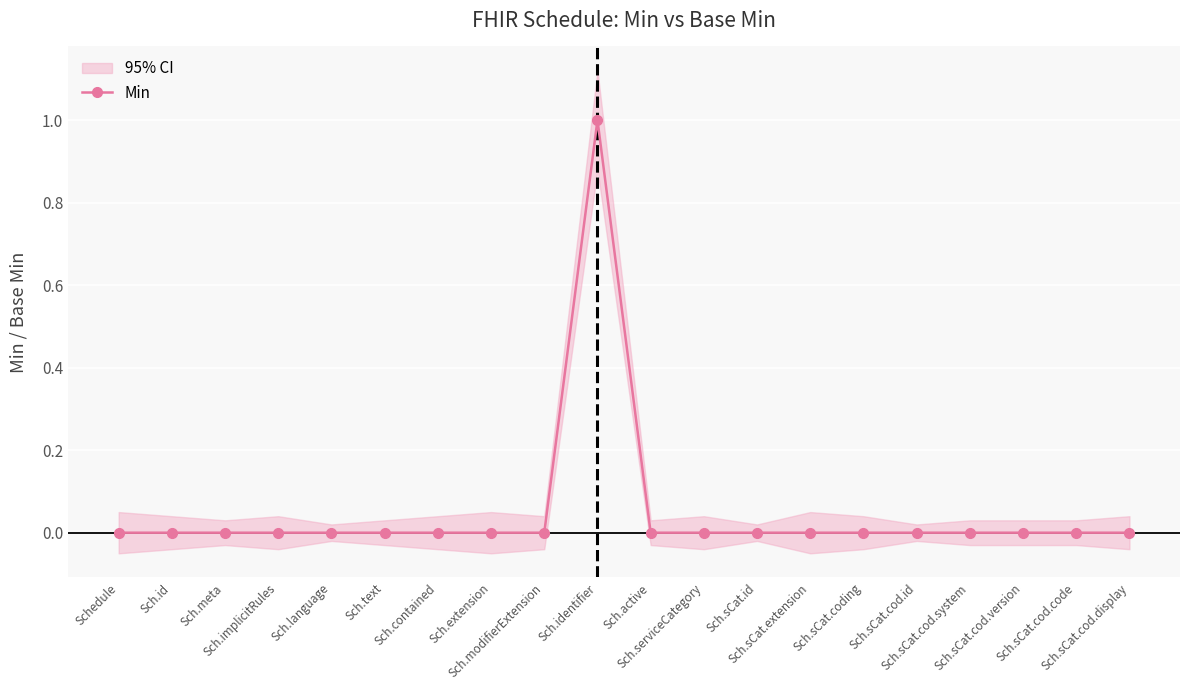

How many data points are above 0?

1